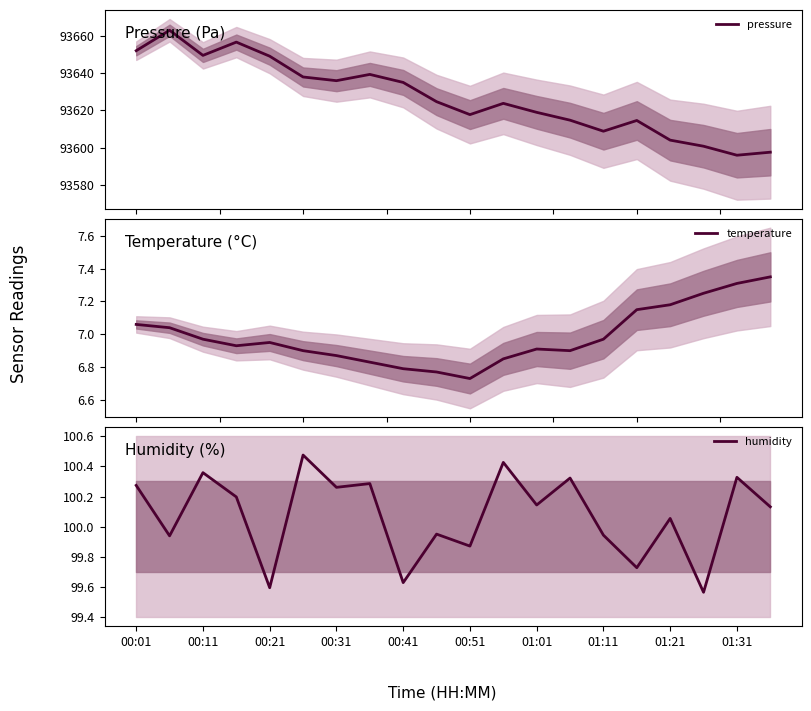

The humidity series shows 58.1 at 00:11. True or false?

False